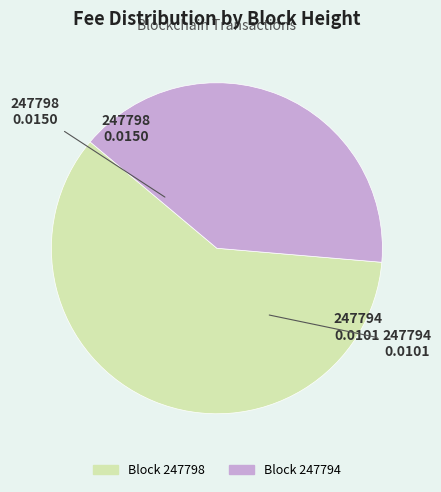

Does any single category account for the majority?

Yes